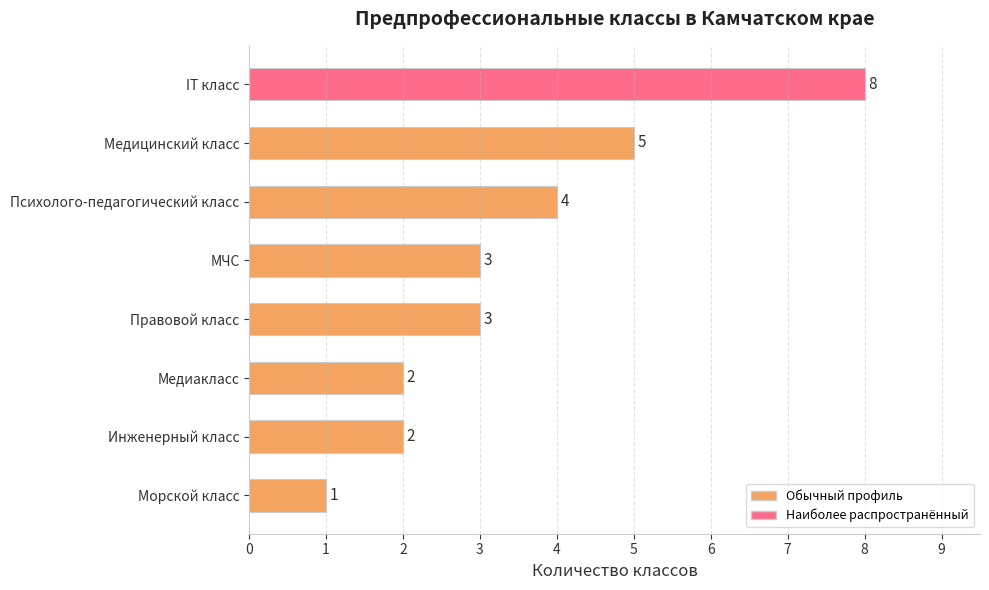

What is the sum of all values?

28